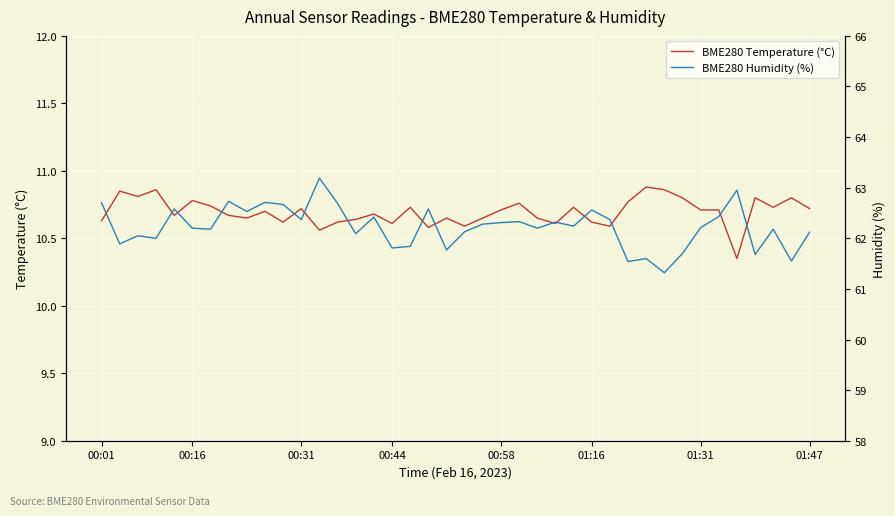

True or false: BME280 Temperature (°C) has more than 0 interior local peaks.

True